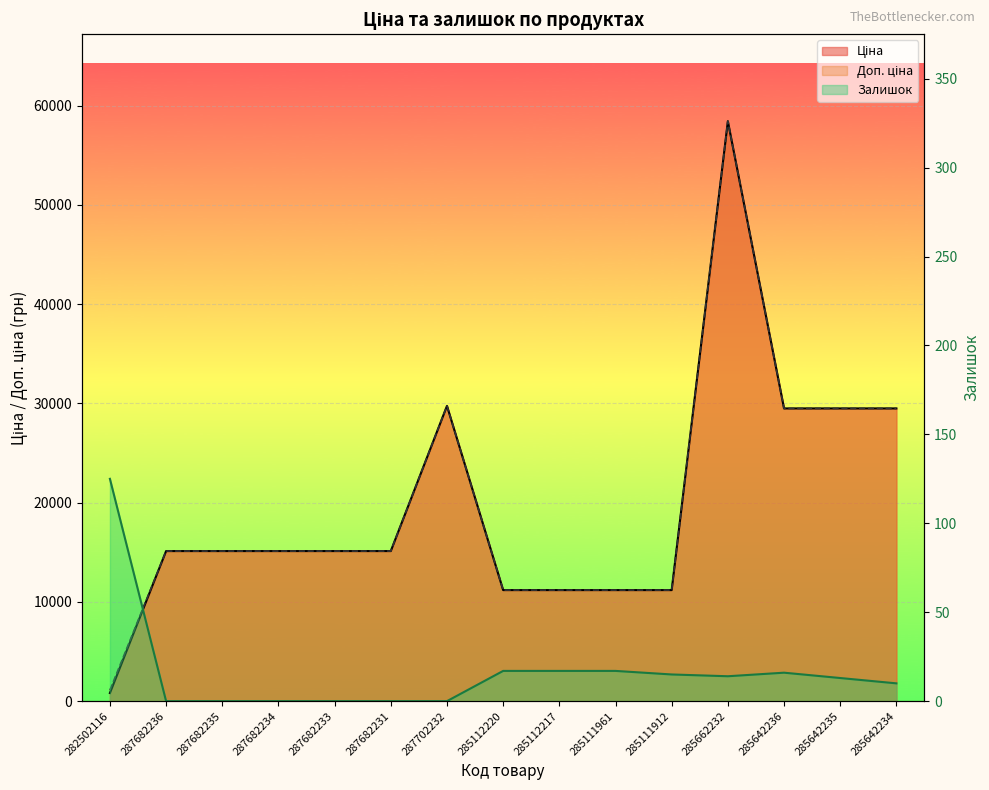

The Ціна series shows 29747.2 at 287702232. True or false?

True